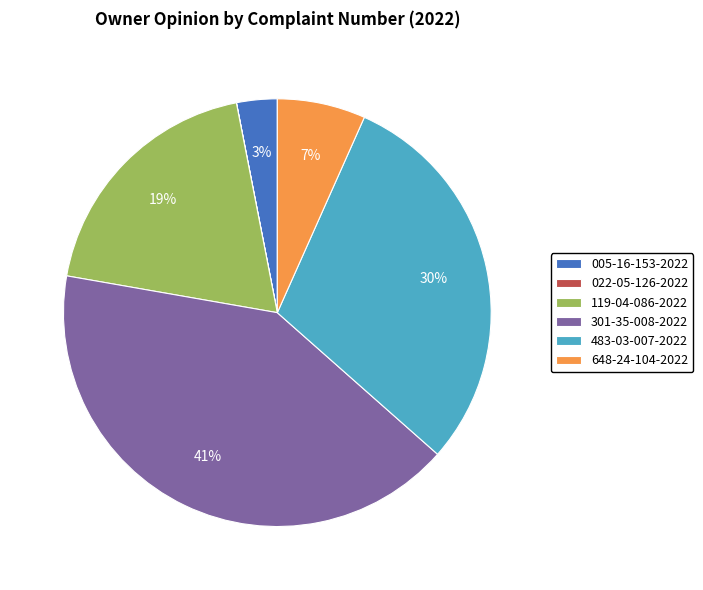

Combined, do 483-03-007-2022 and 005-16-153-2022 account for over 50%?

No